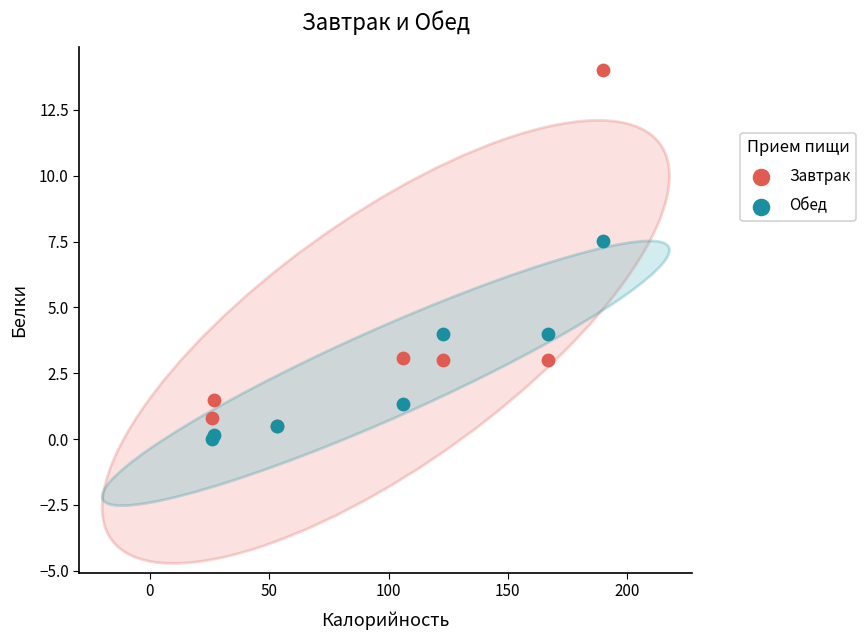

Across all series, what Y value is closest to 7?

7.5